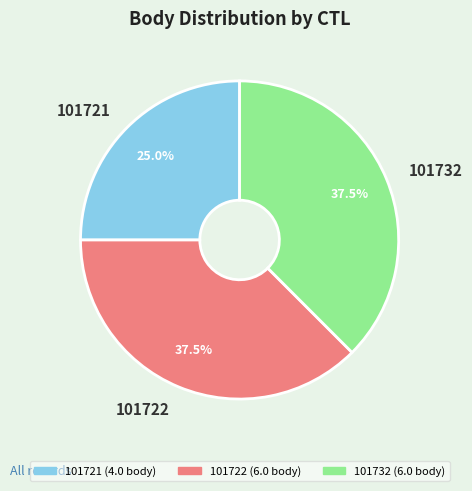

Does 101721 represent more than half of the total?

No